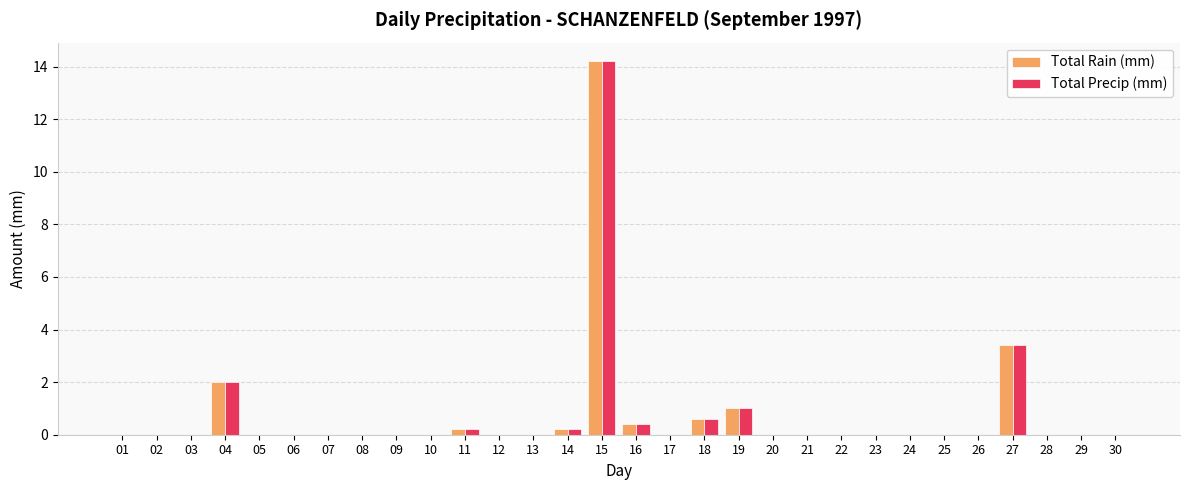

True or false: Total Precip (mm) has a value of 0.0 at 13.

True